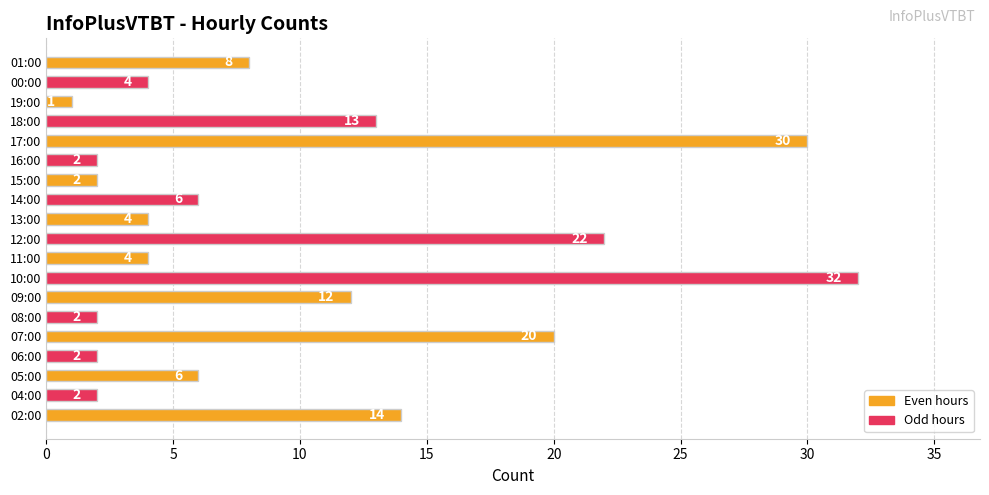

True or false: the data shows 8 at 01:00.

True